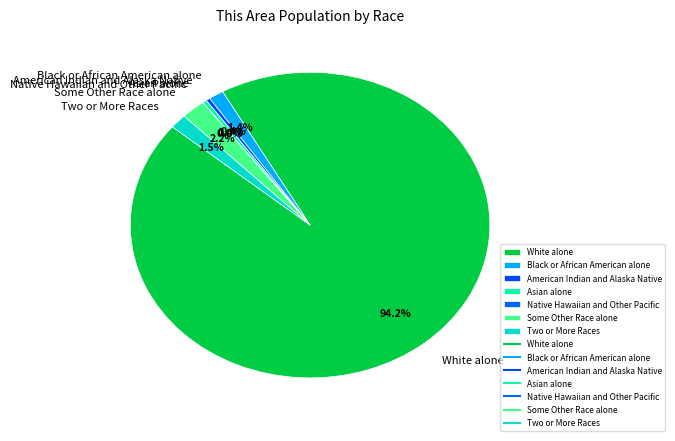

To the nearest percent, what is the combined percentage of Asian alone and American Indian and Alaska Native?

1%